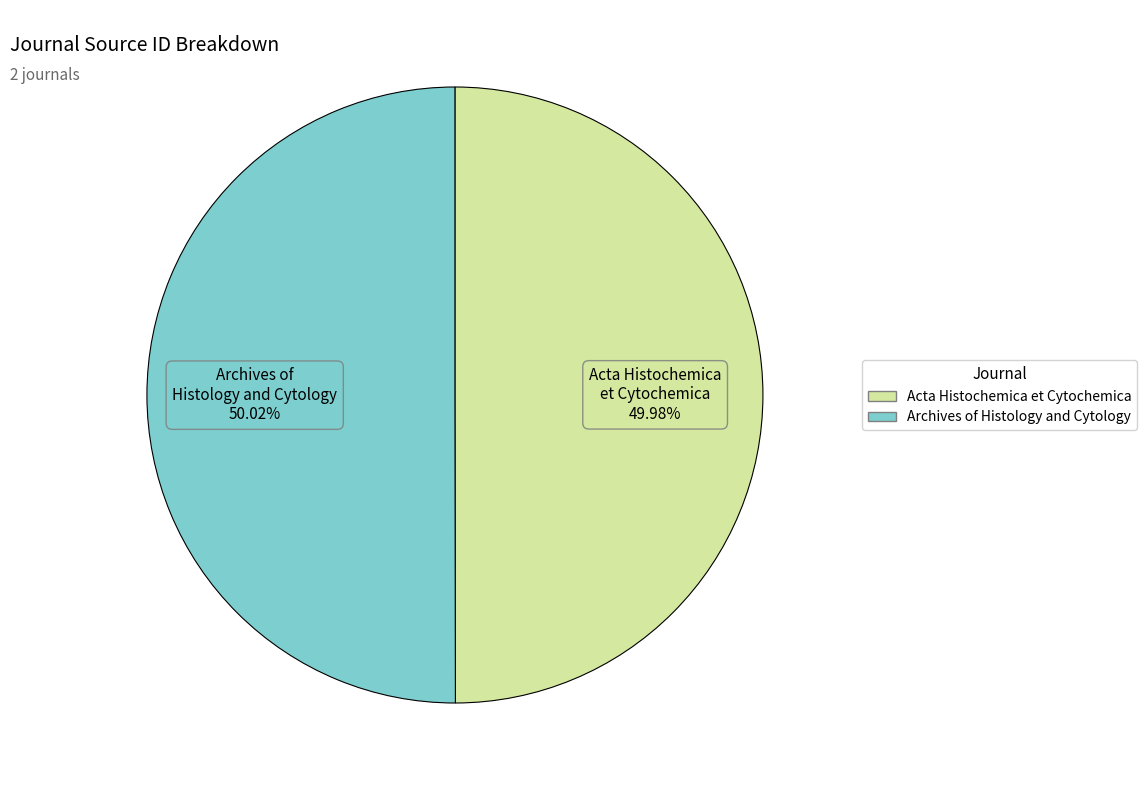

To the nearest percent, what portion does Archives of Histology and Cytology represent?

50%